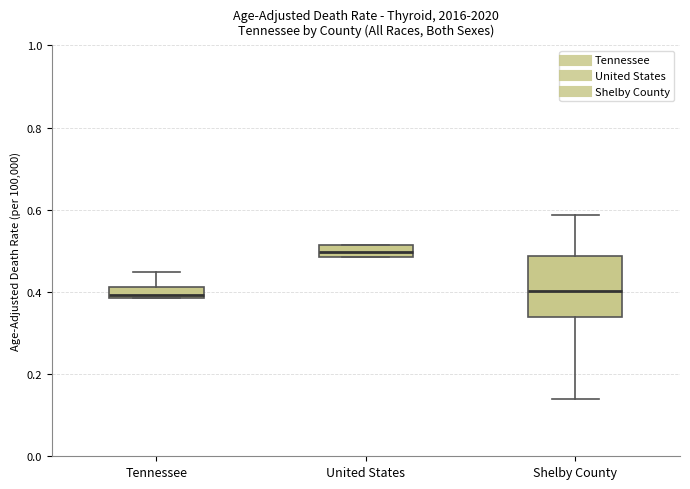

Comparing the boxes themselves (not the whiskers), which one is the tallest?

Shelby County